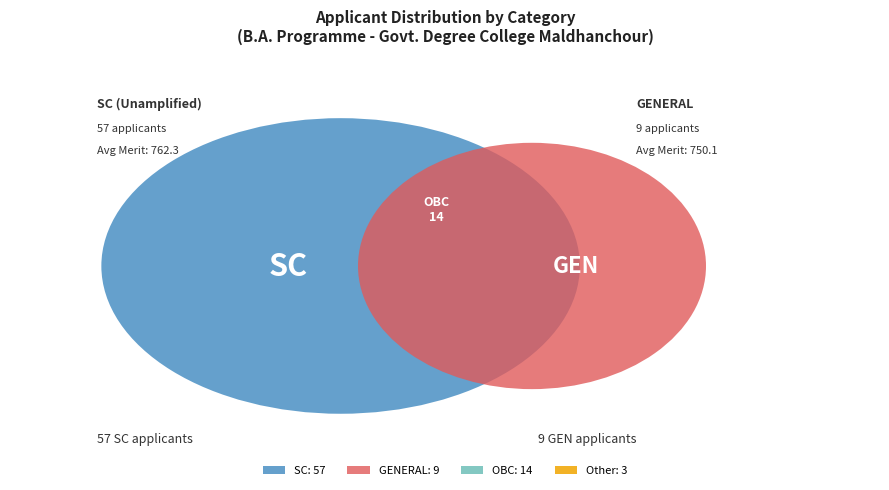

What percentage do OBC and GENERAL together represent?

27.7%